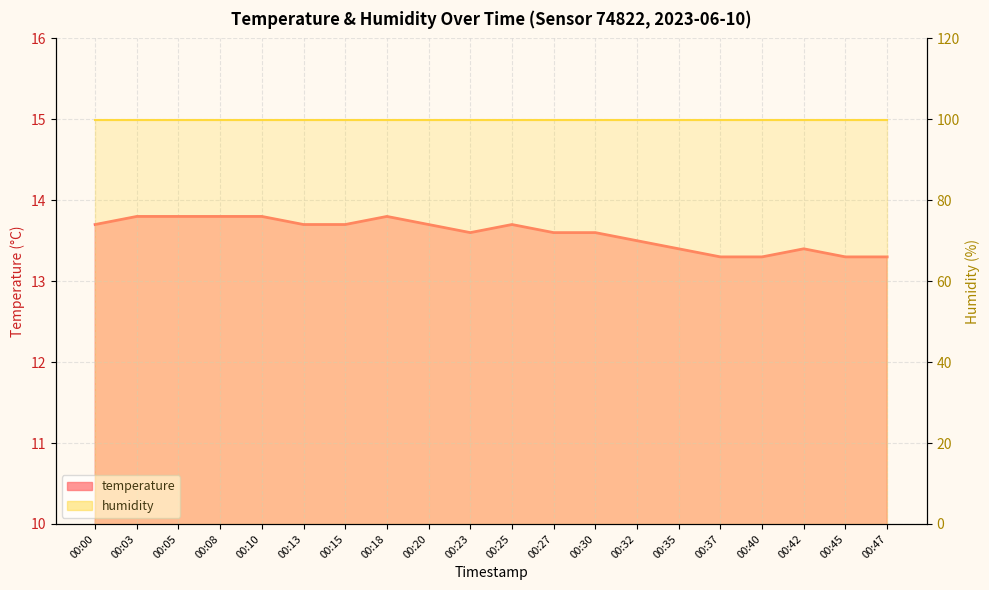

The humidity series shows 150.3 at 00:15. True or false?

False